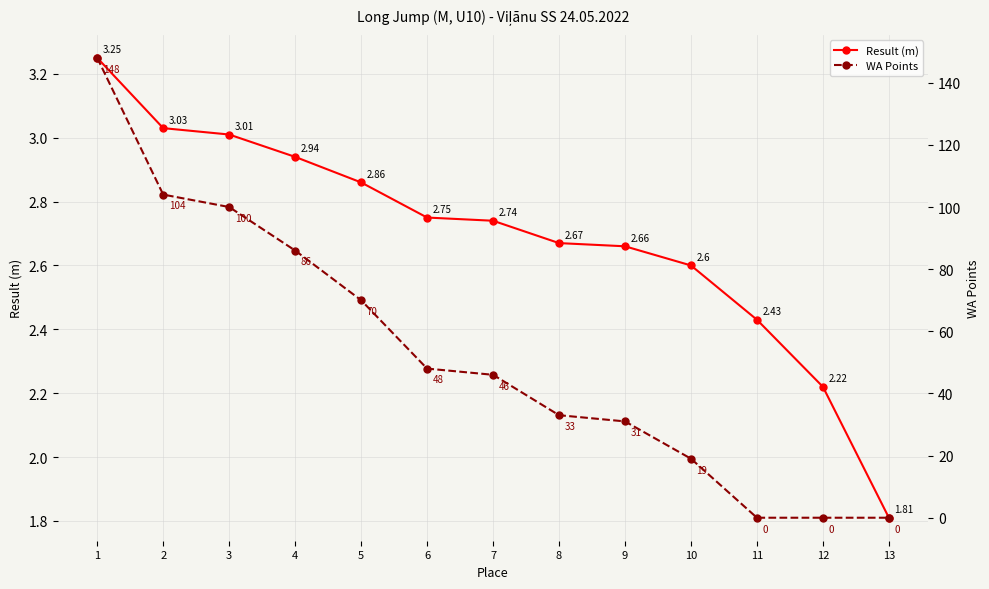

Between which two adjacent categories do Result (m) and WA Points first intersect?

10 and 11